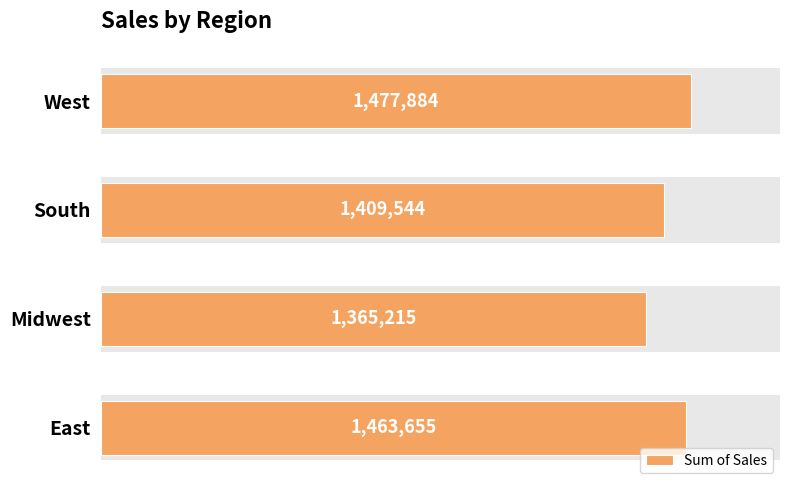

Reading left to right, what are all the values shown in this chart?

0.0=1463655	0.2=1365215	0.4=1409544	0.6=1477884